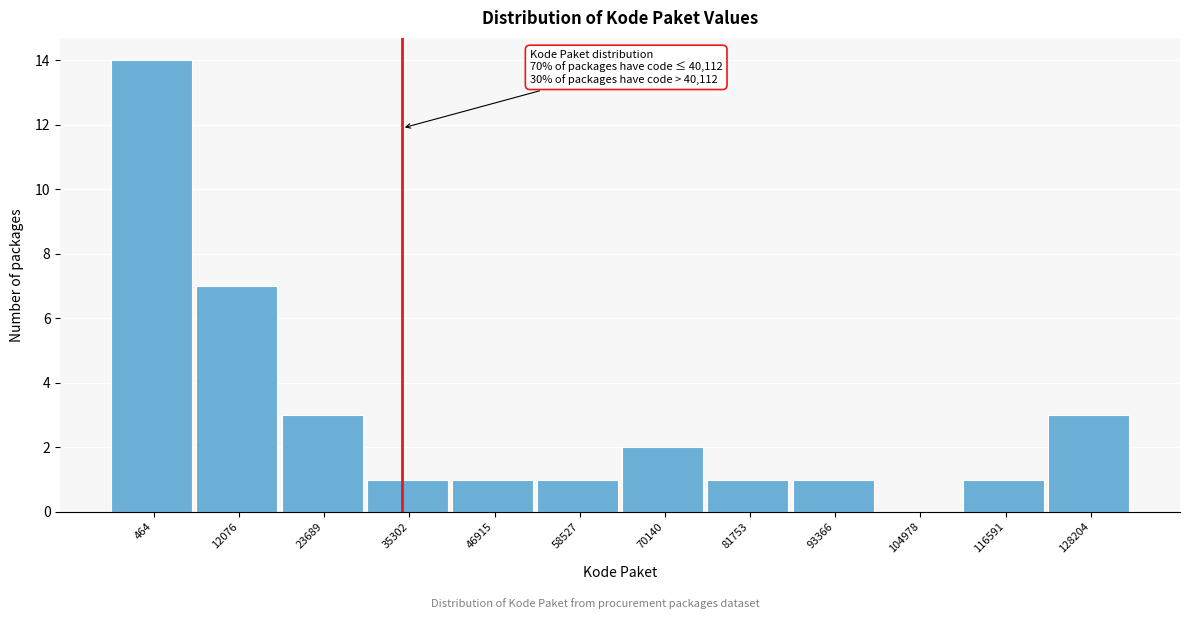

Reading right to left, what are all the values shown in this chart?

128204=3	116591=1	104978=0	93366=1	81753=1	70140=2	58527=1	46915=1	35302=1	23689=3	12076=7	464=14